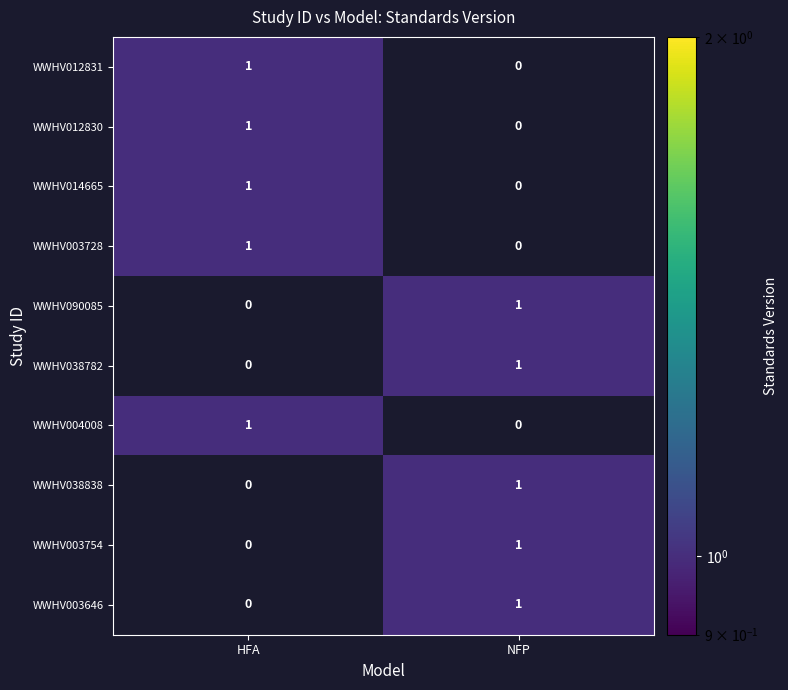

Rank the categories by WWHV004008 value from lowest to highest.

NFP, HFA